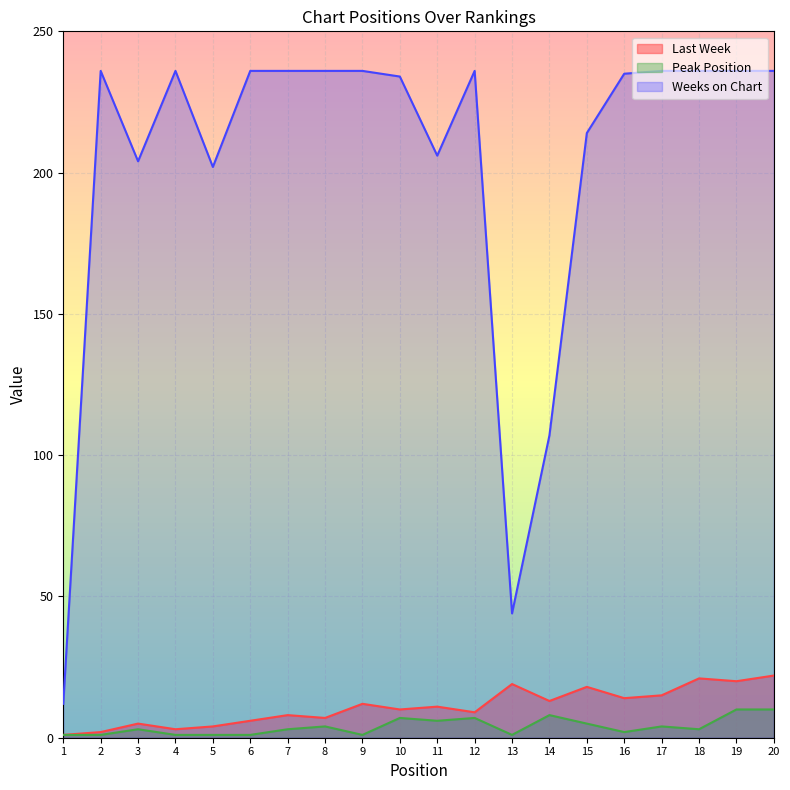

Is the value of Peak Position at 18 greater than the value of Last Week at 16?

No